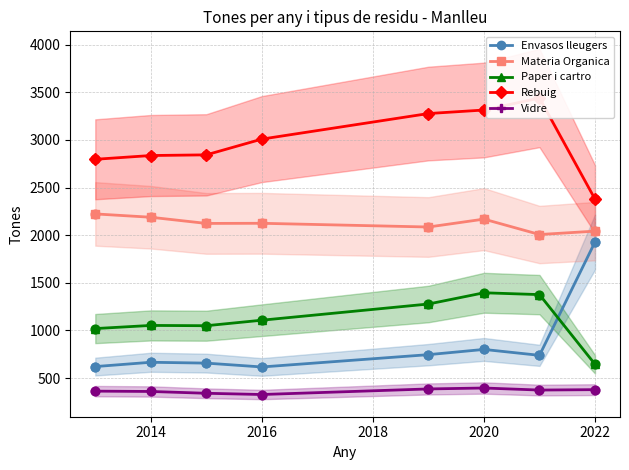

Is the value of Paper i cartro at 2022 greater than the value of Vidre at 2014?

Yes